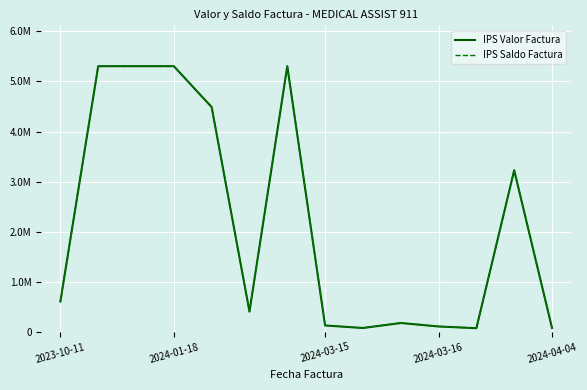

Does the chart have visible grid lines?

Yes